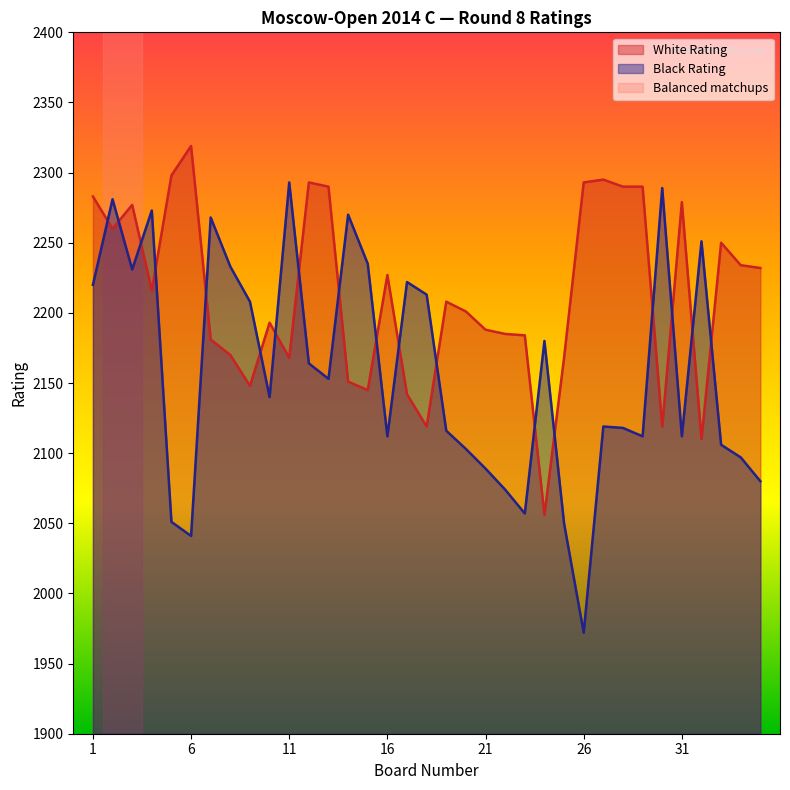

Where do Black Rating and White Rating first cross each other?

1 and 2